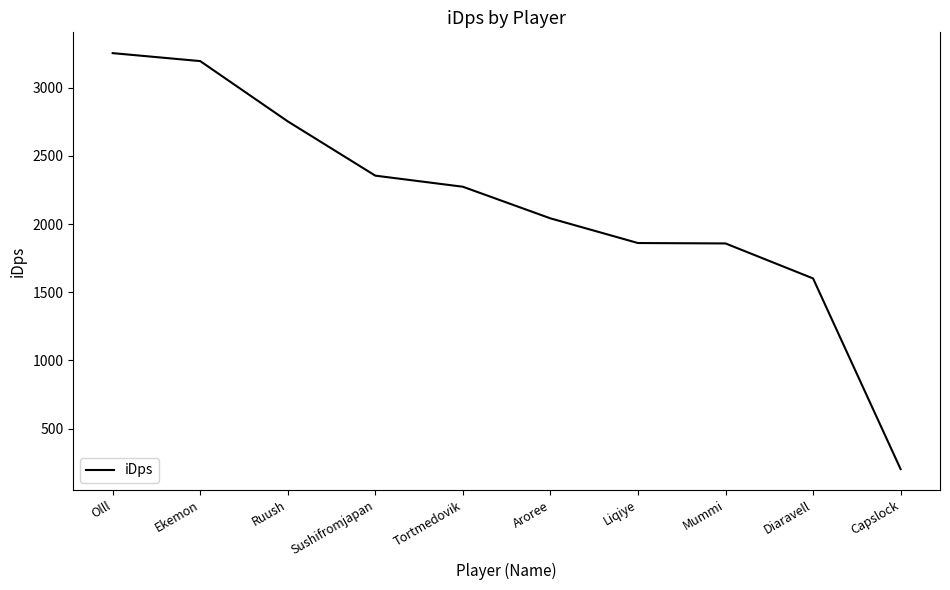

What value does the data have at Capslock?

202.1